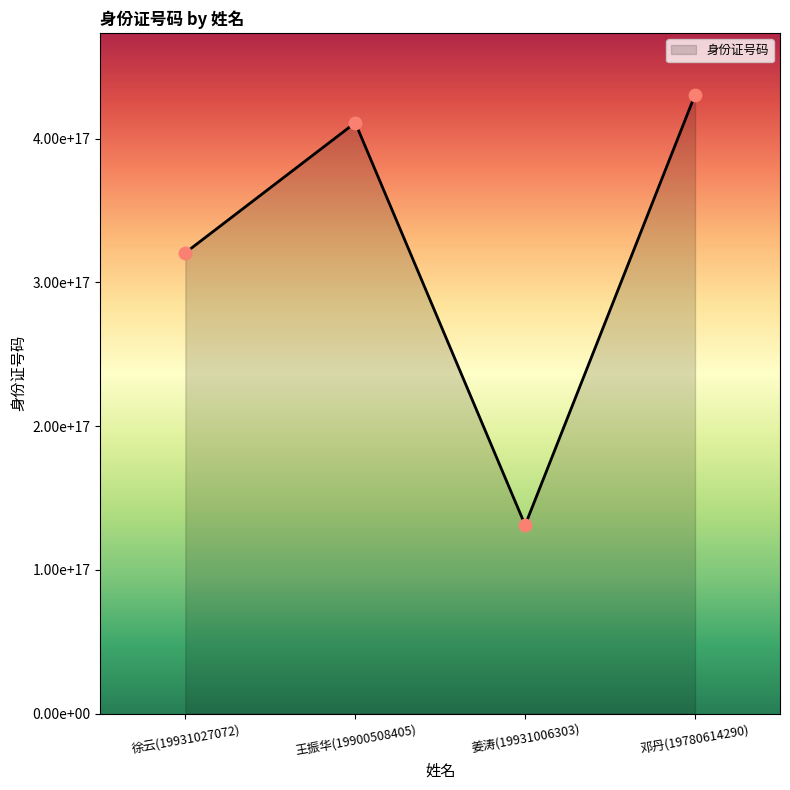

What is the ratio of the value at 邓丹(19780614290) to the value at 王振华(19900508405)?

1.0